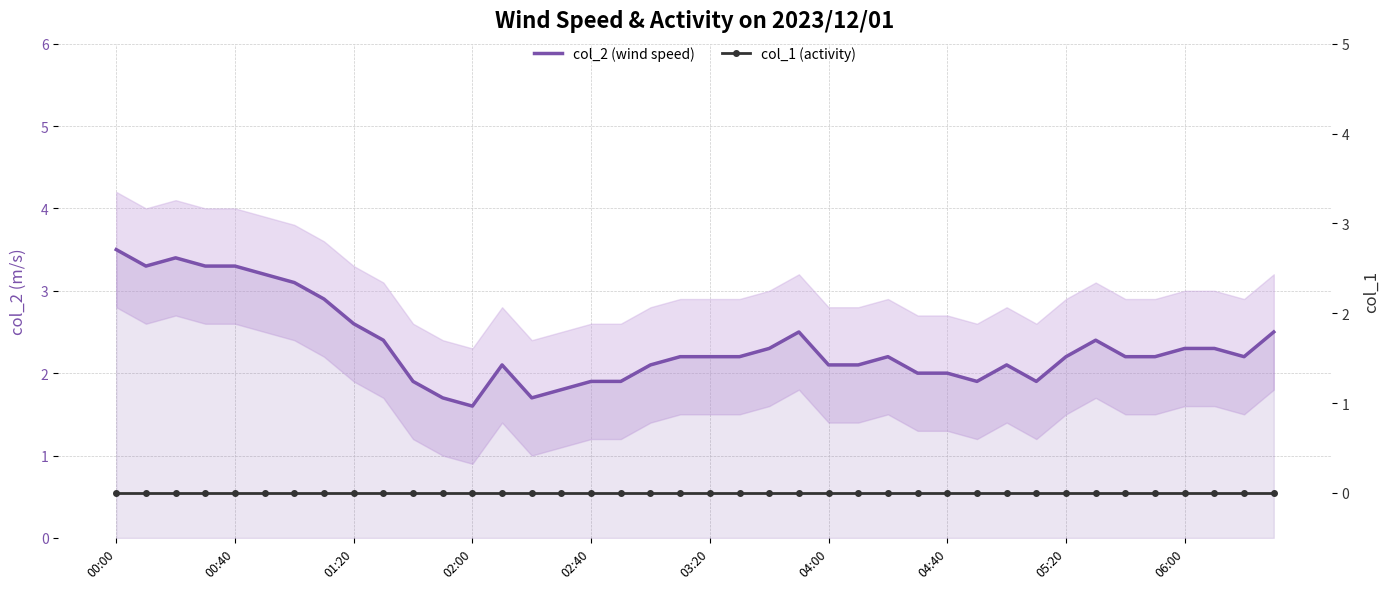

At which category does the chart reach its peak across all series?

00:00